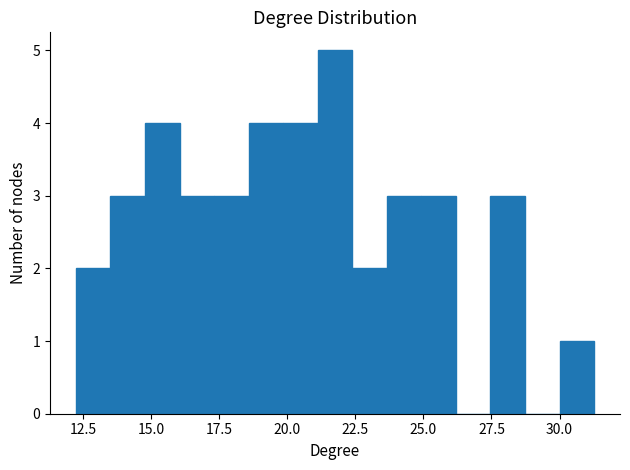

Around what value on the x-axis is the tallest bar? Give the approximate position of its centre, as read against the axis.

22.0